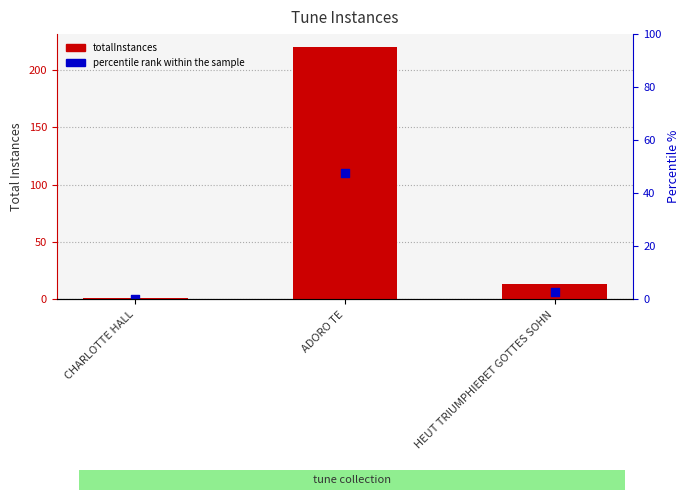

What is the total value across all series at CHARLOTTE HALL?

1.5